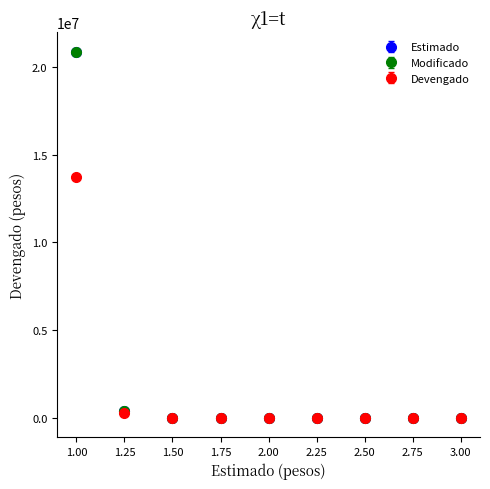

Does the chart have visible grid lines?

No